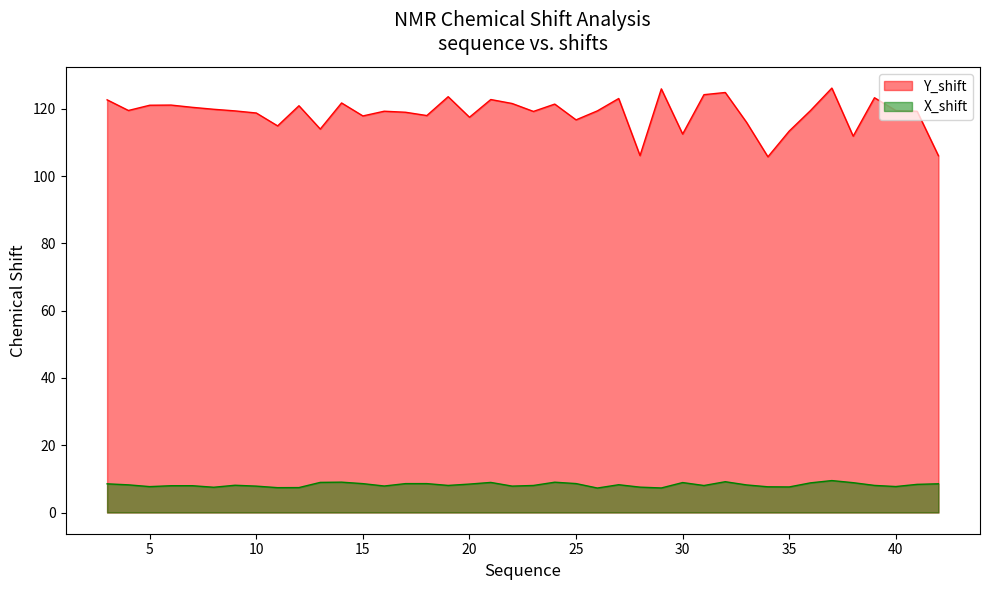

The value of X_shift at 10 is 7.8. True or false?

True